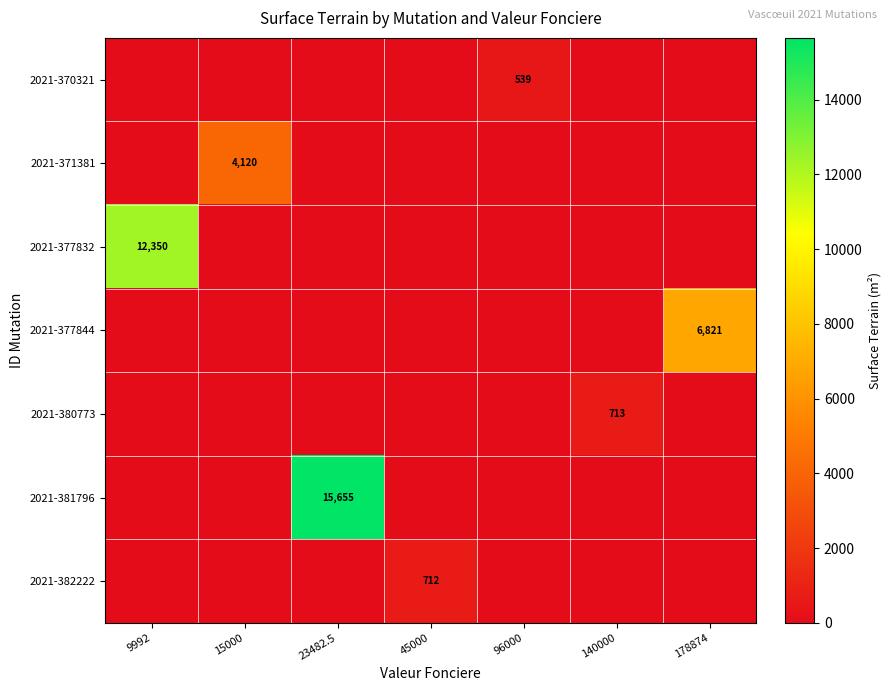

Between 23482.5 and 96000, which series saw the biggest shift?

2021-381796